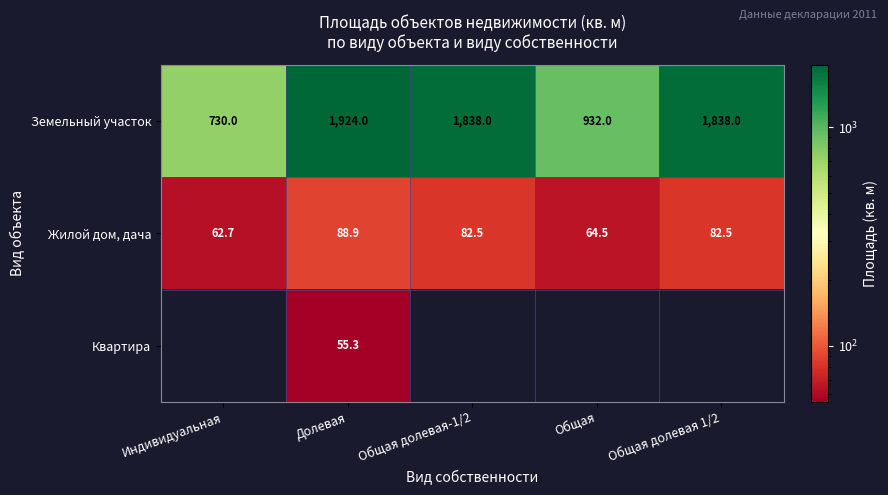

Between Долевая and Общая долевая-1/2, which is larger?

Долевая